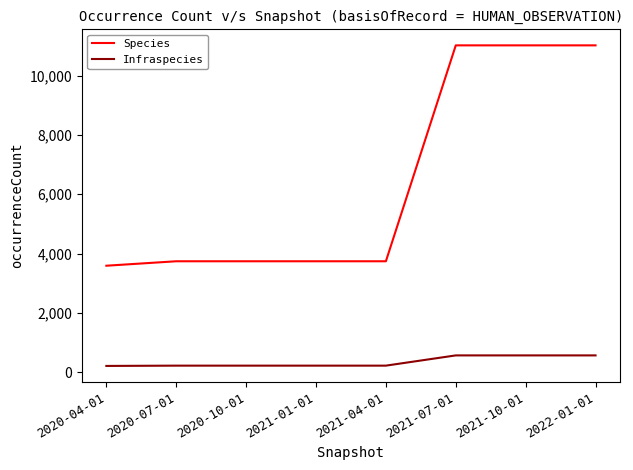

What is the difference between the maximum and minimum values in the Species series?

7423